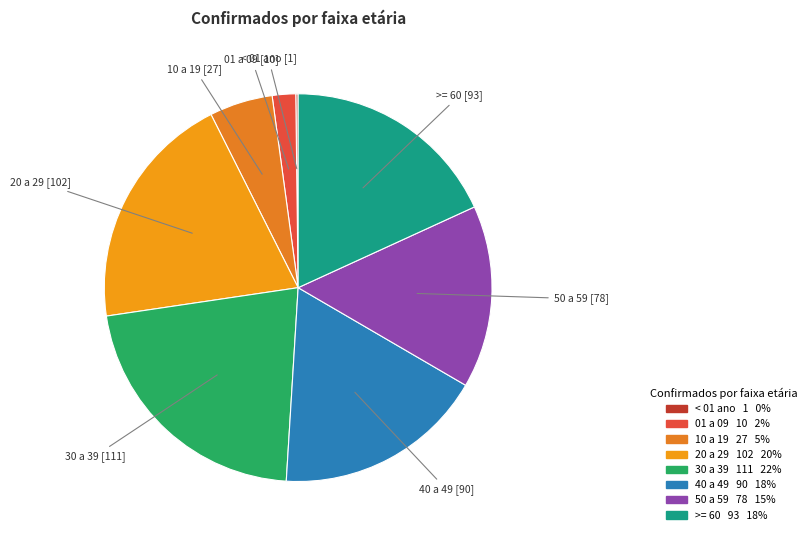

Is there a majority slice in this chart?

No